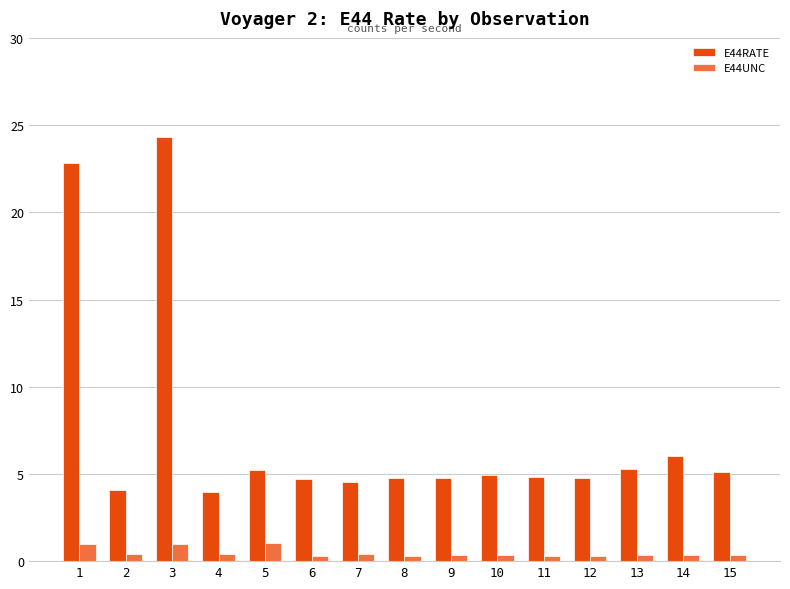

At which label does E44RATE reach its peak?

3